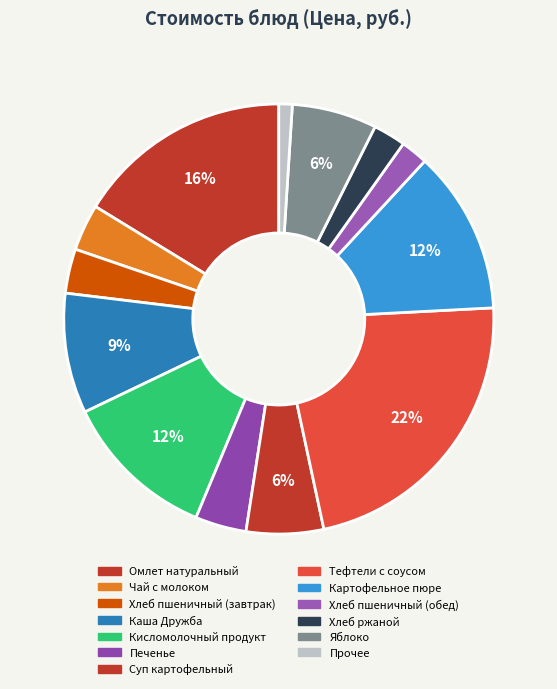

How many slices are in this pie chart?

13